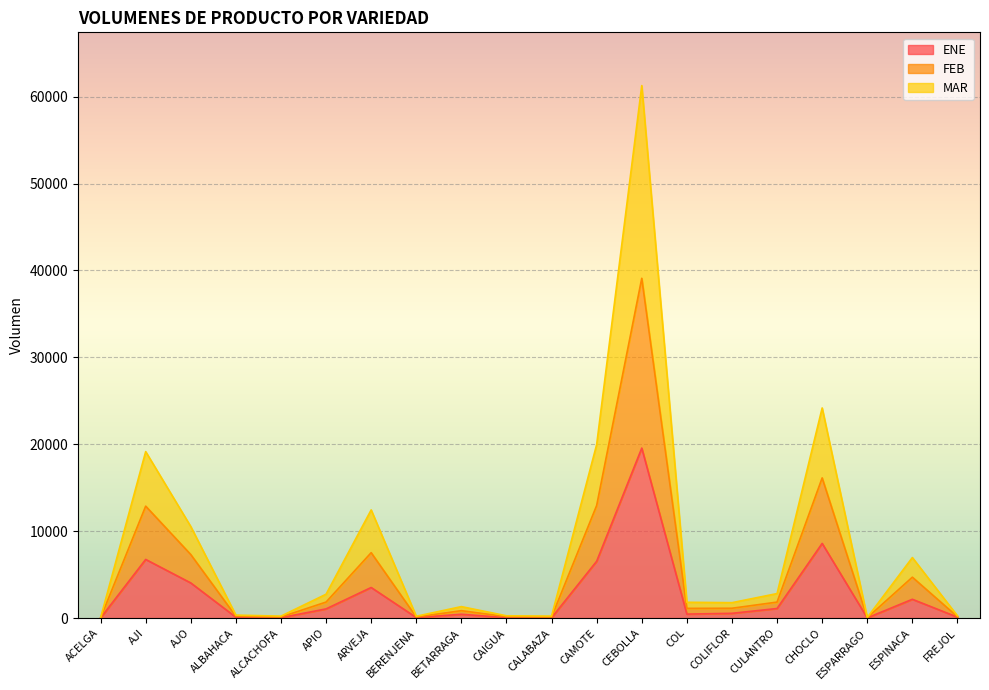

Read the MAR value at ALCACHOFA, to the nearest 10.

130